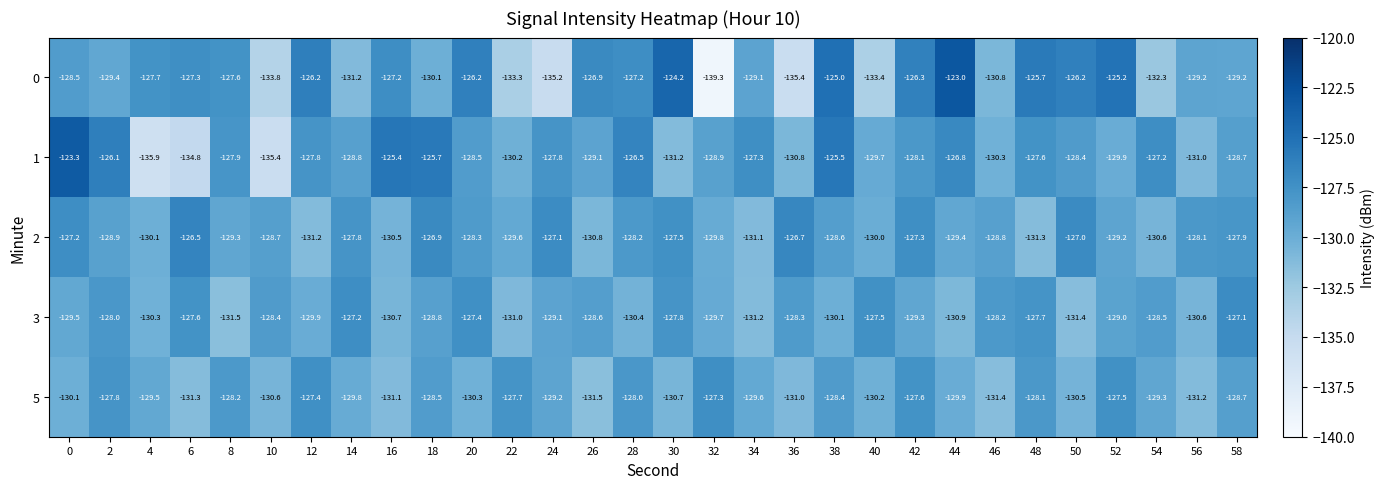

What is the sum of all 3 values?

-3875.7